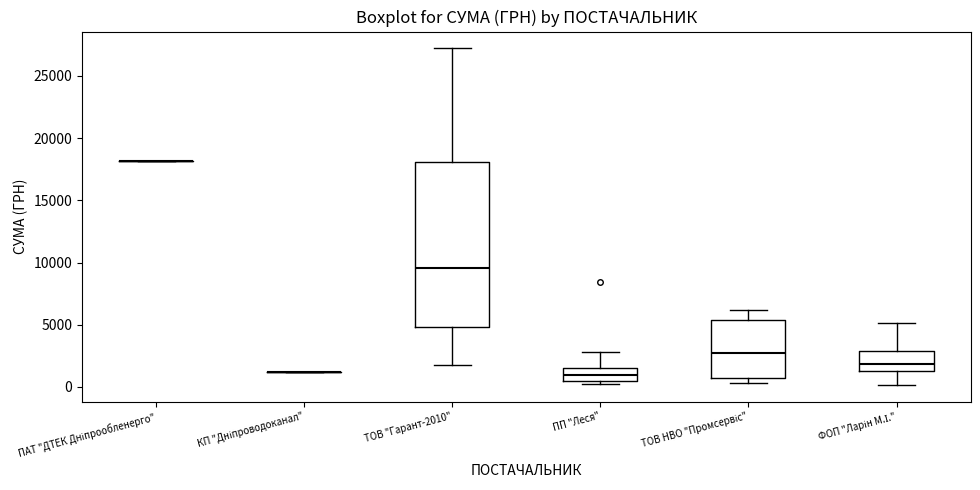

Where does the upper whisker of the box for ТОВ НВО "Промсервіс" end on the y-axis? The values are not printed on the chart, so give them approximately, as read against the axis.

6000